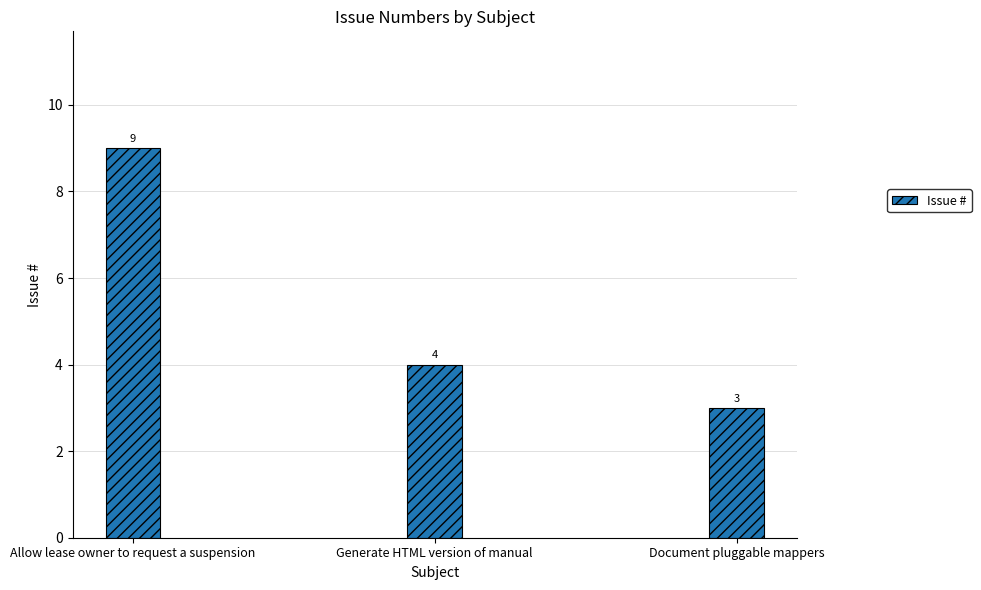

List the labels in order of value, largest first.

Allow lease owner to request a suspension, Generate HTML version of manual, Document pluggable mappers